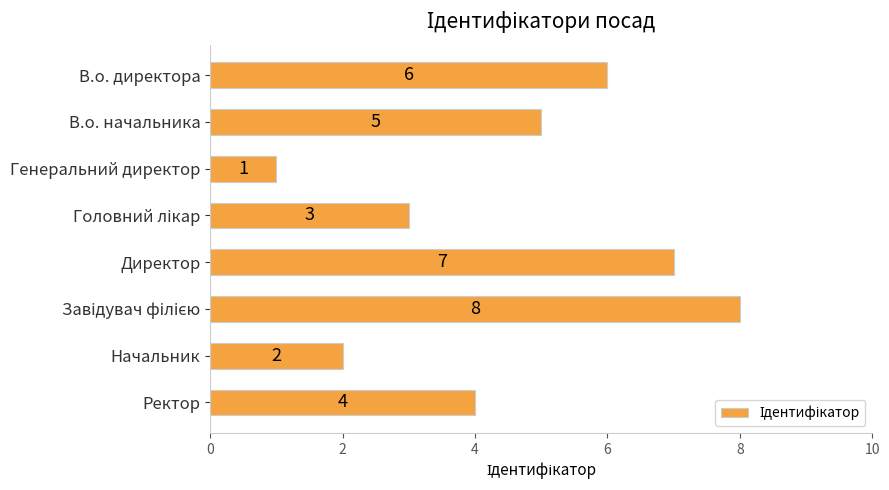

Approximately how many times larger is the value at В.о. начальника compared to В.о. директора?

0.8